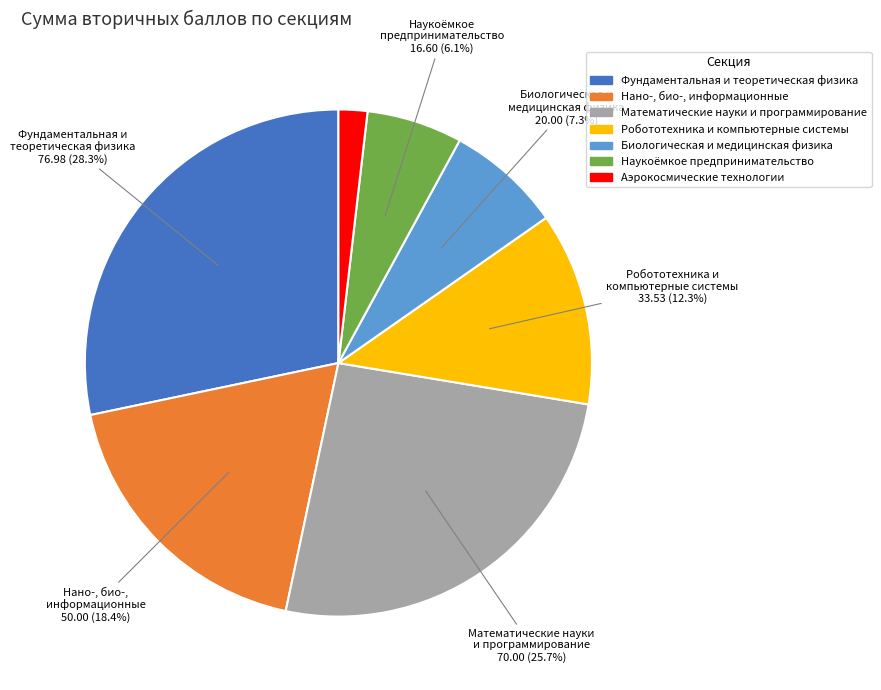

Count the number of slices in the pie.

7